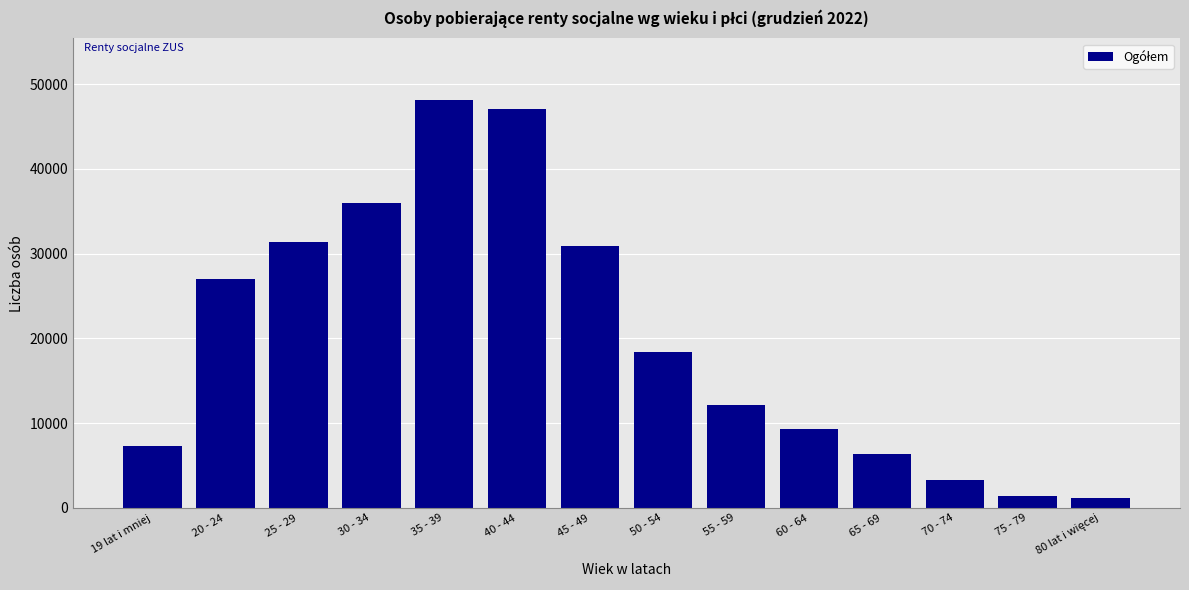

Reading left to right, transcribe all the data shown in this chart.

7340	26973	31426	35971	48186	47023	30895	18422	12158	9320	6316	3314	1427	1170